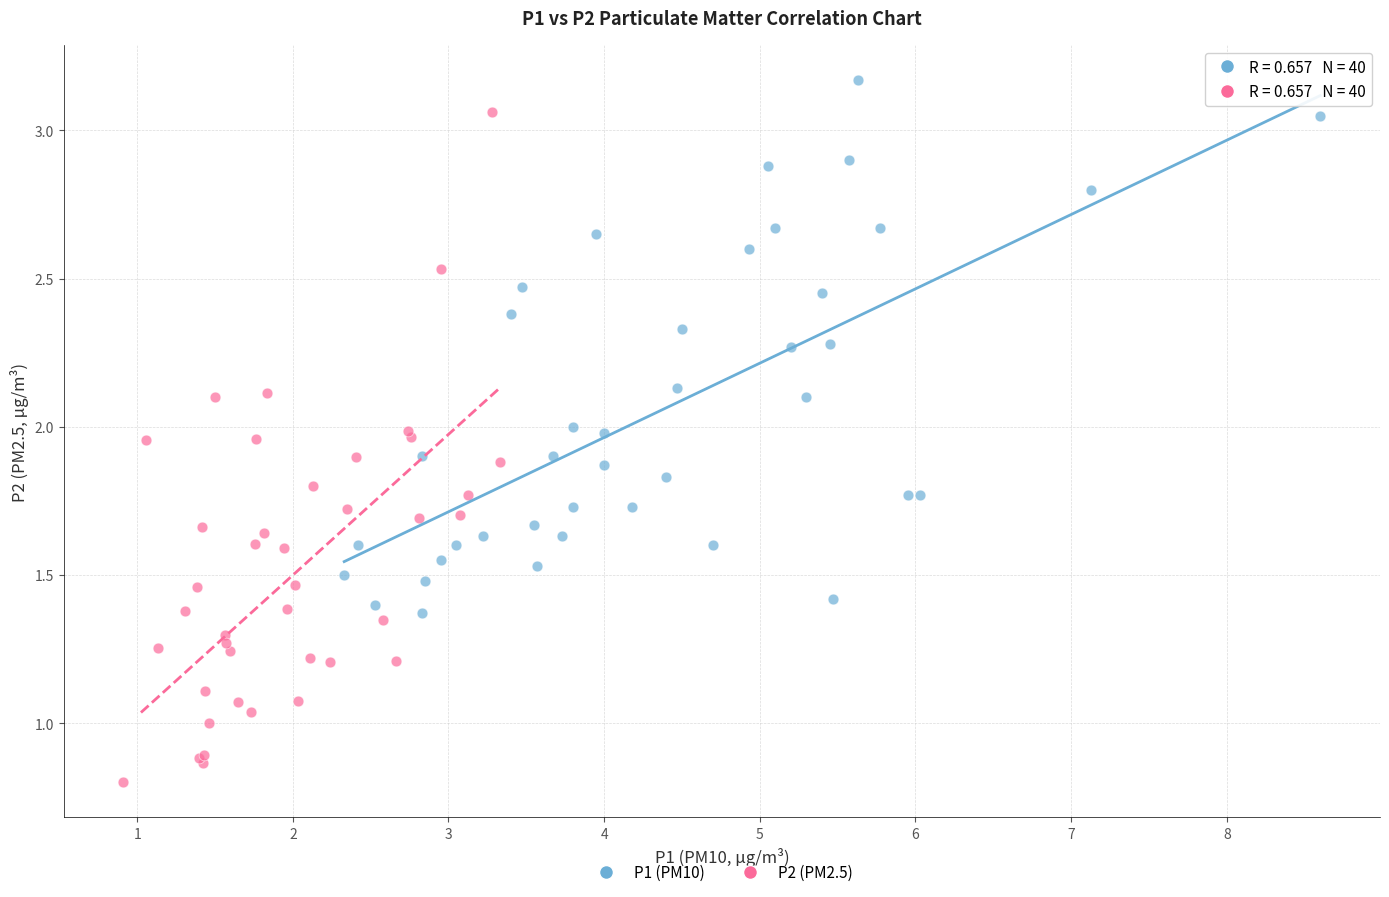

Which series reaches the maximum Y coordinate?

P1 (PM10)